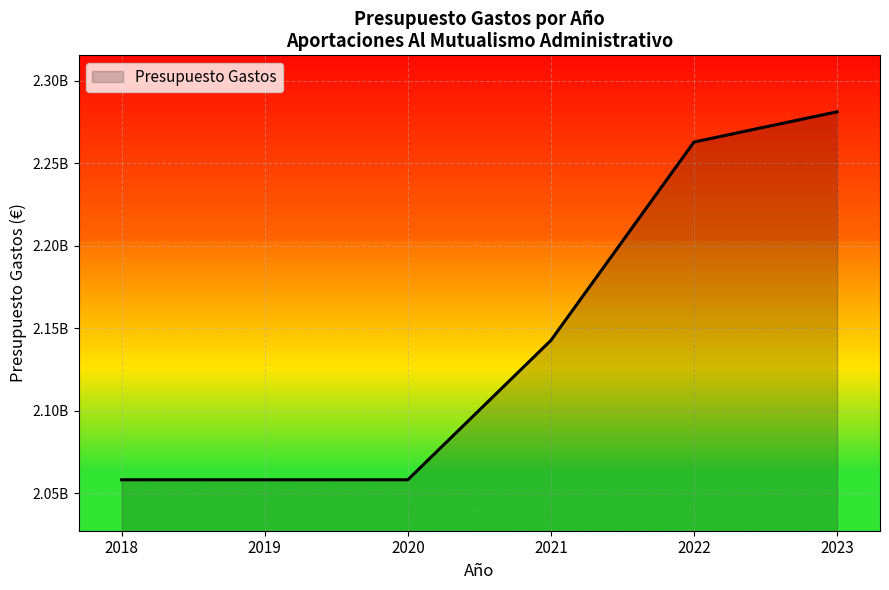

Does the chart display data point markers on the line(s)?

No